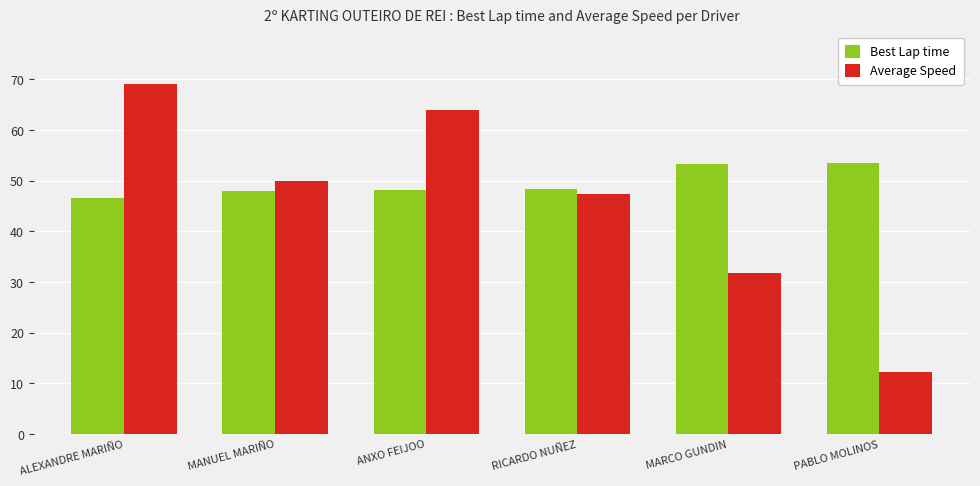

List the series in order of their overall mean, lowest first.

Average Speed, Best Lap time